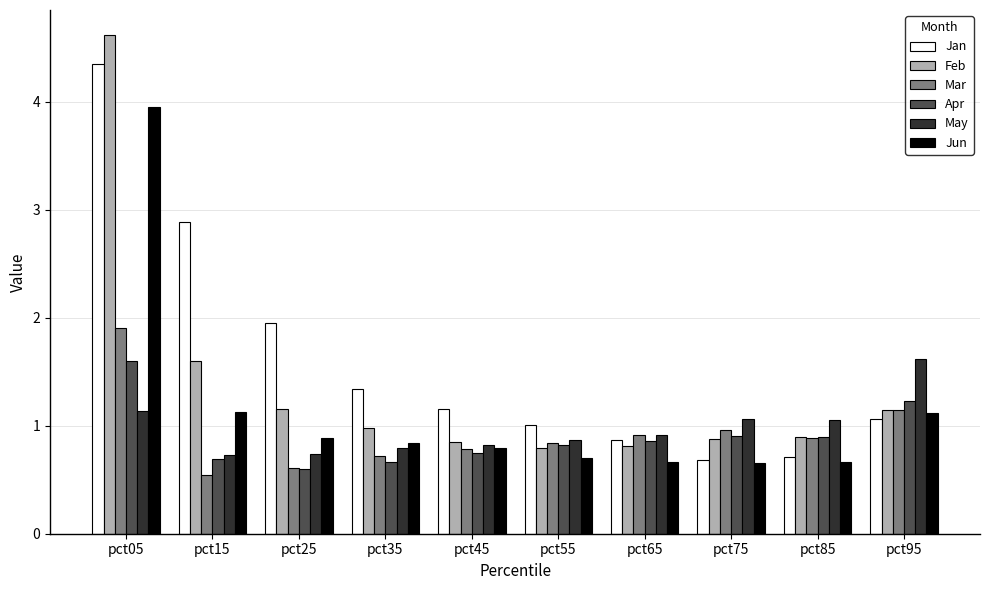

What is the lowest value of the Apr series?

0.6